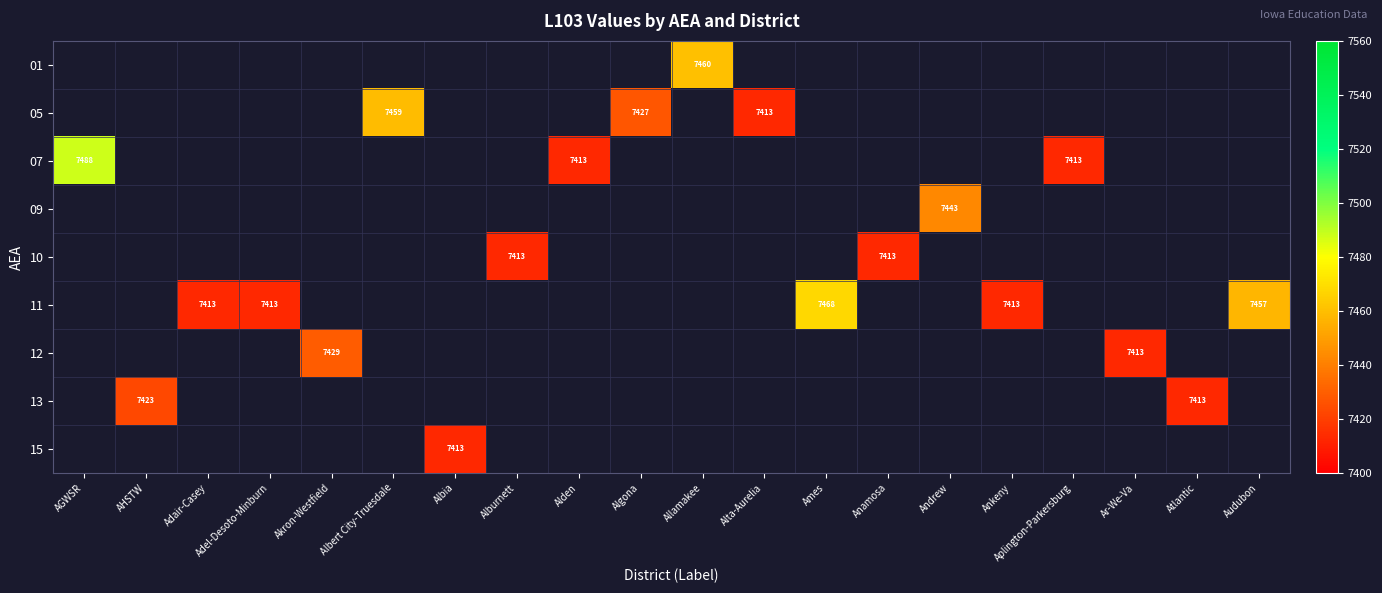

Is it true that 12 equals 3181 at Ar-We-Va?

False